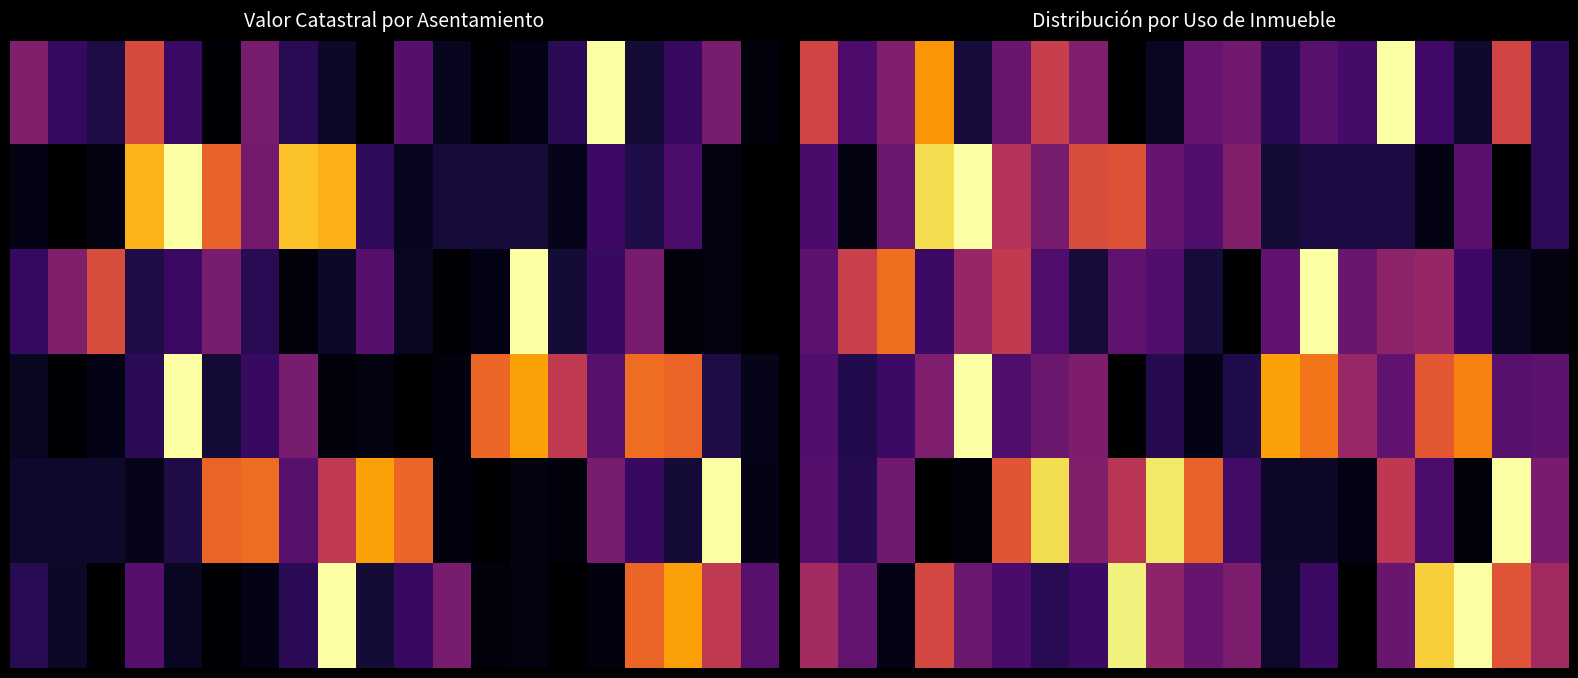

Between 14 and 4, which is larger?

14